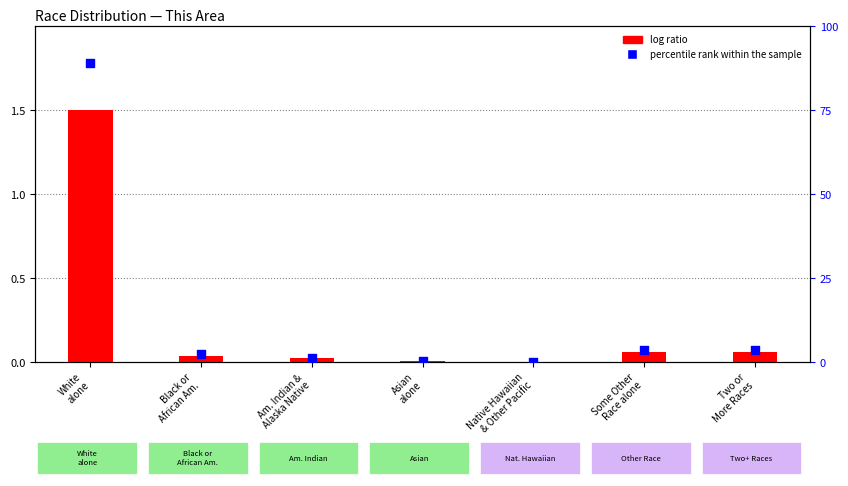

At how many categories does at least one series exceed 61?

1